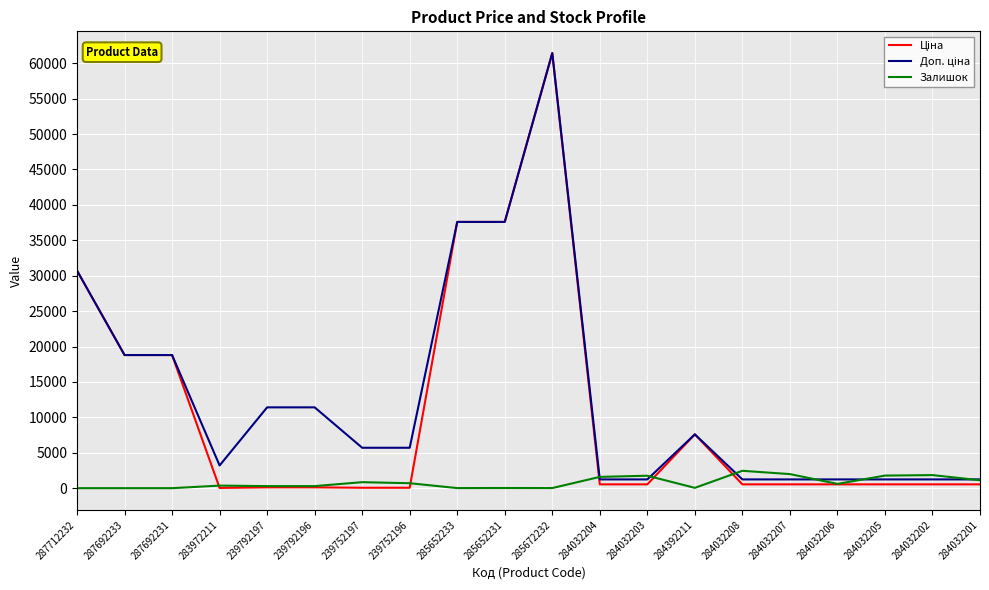

What is the greatest value displayed?

61434.3